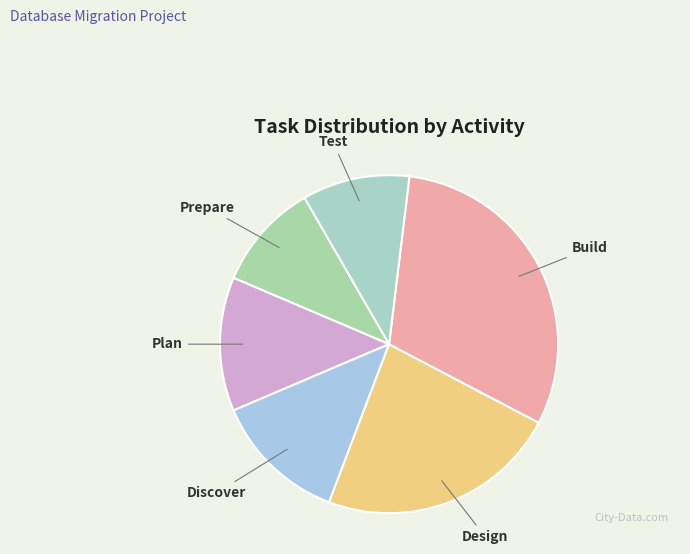

What is the largest slice in the pie chart?

Build